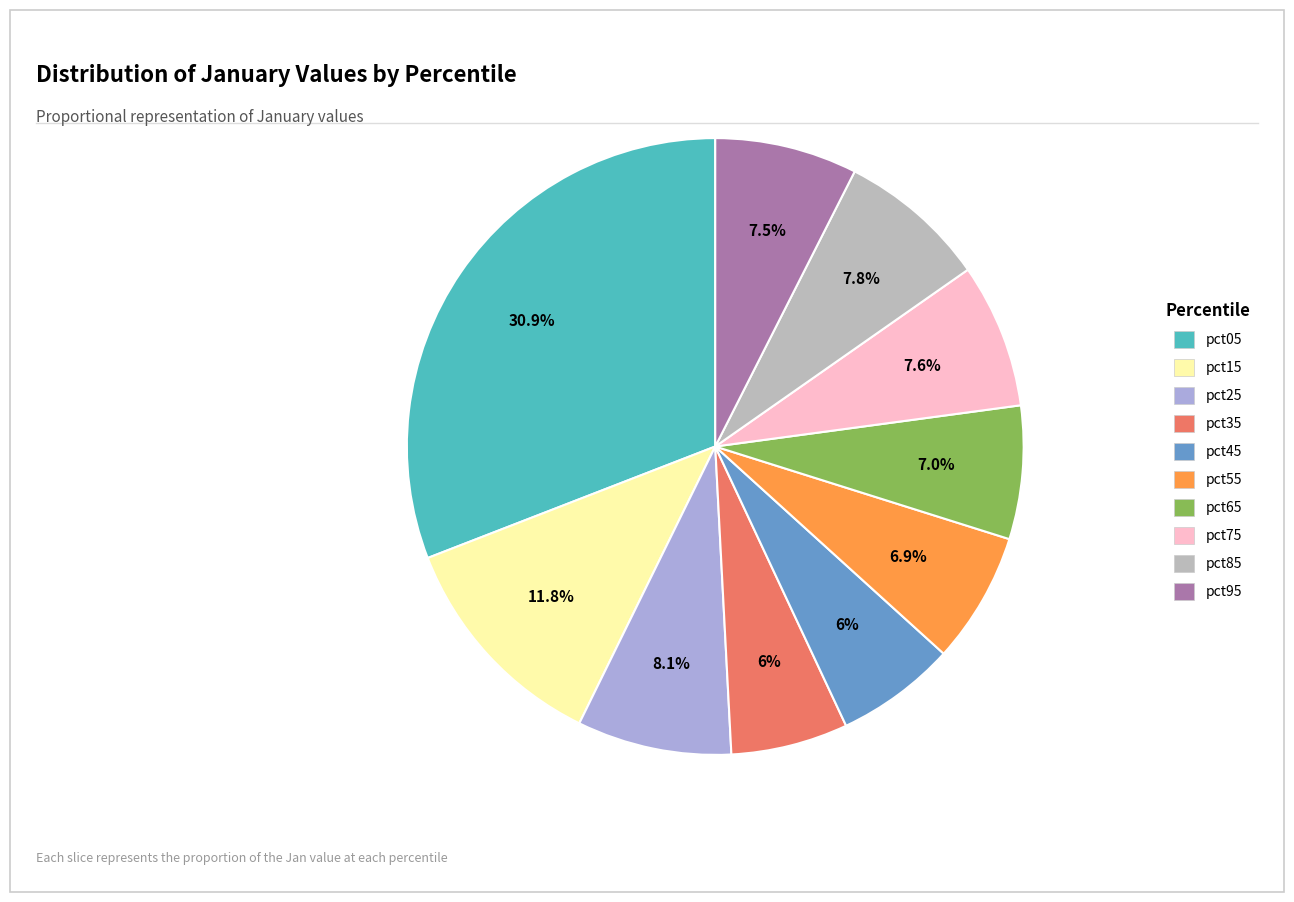

How much of the chart is everything except pct45?

93.7%